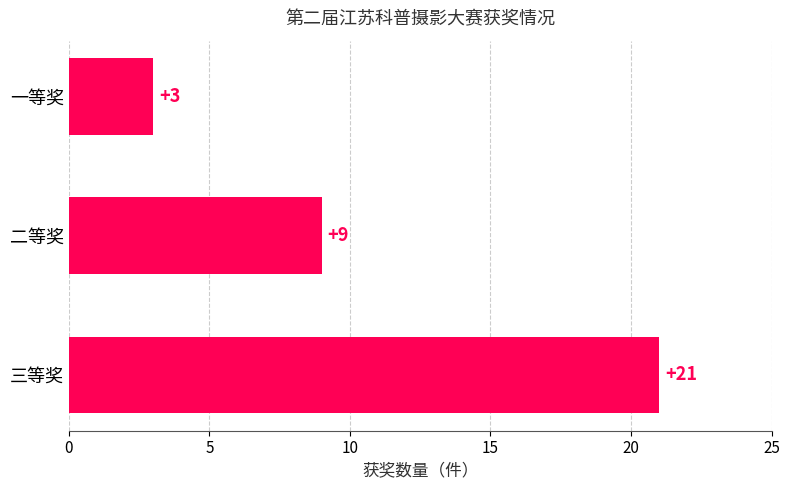

Reading top to bottom, extract all data points from this chart.

3	9	21